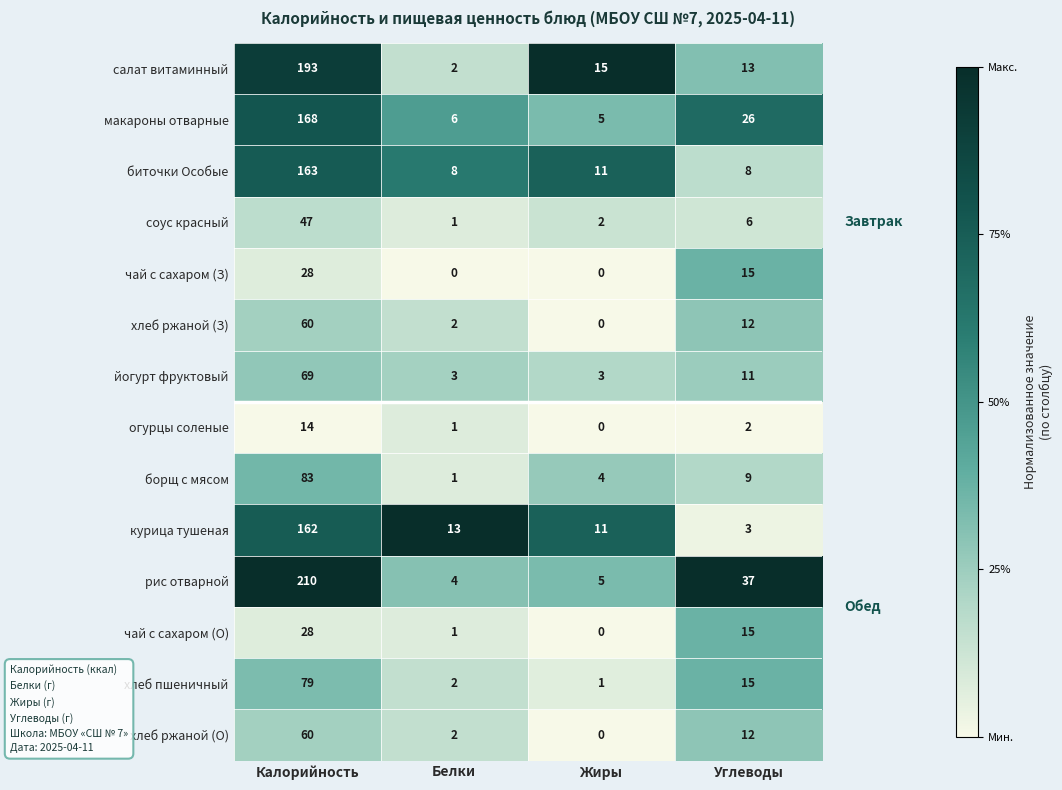

List the labels in order of хлеб пшеничный value, smallest first.

Жиры, Белки, Углеводы, Калорийность